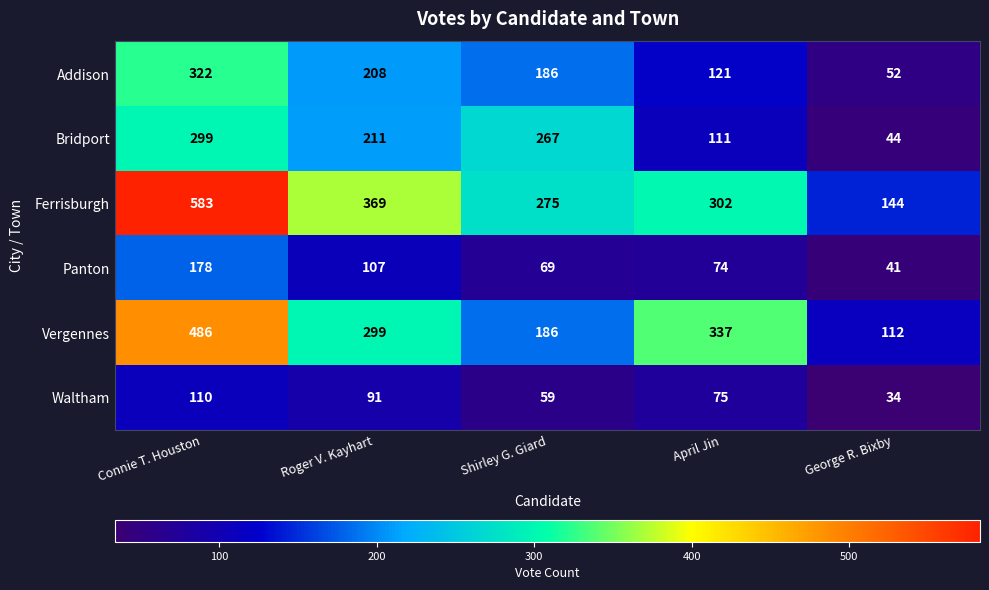

What is the maximum value shown in the chart?

583